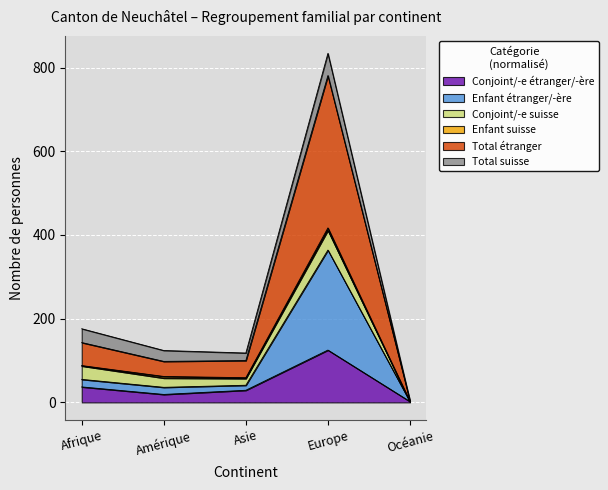

Where is the first local maximum for Conjoint/-e étranger/-ère?

Europe